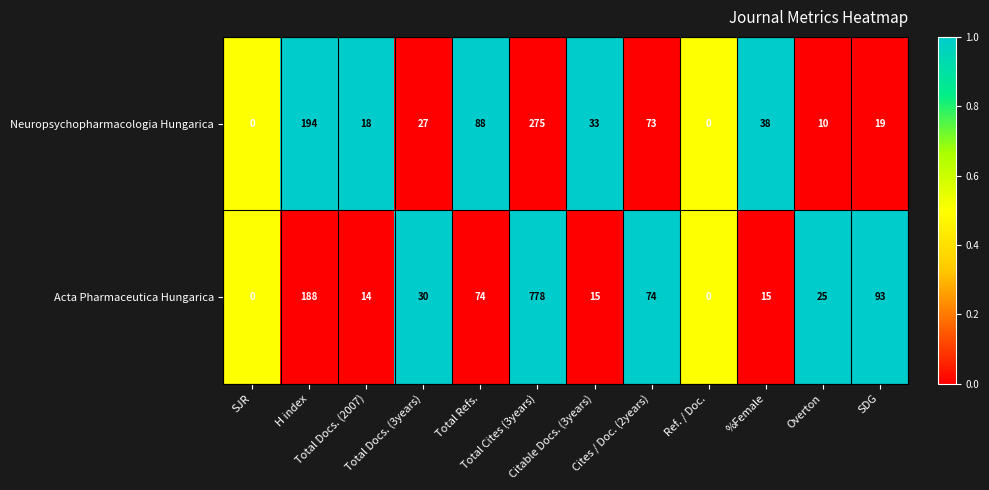

What is the greatest value displayed?

778